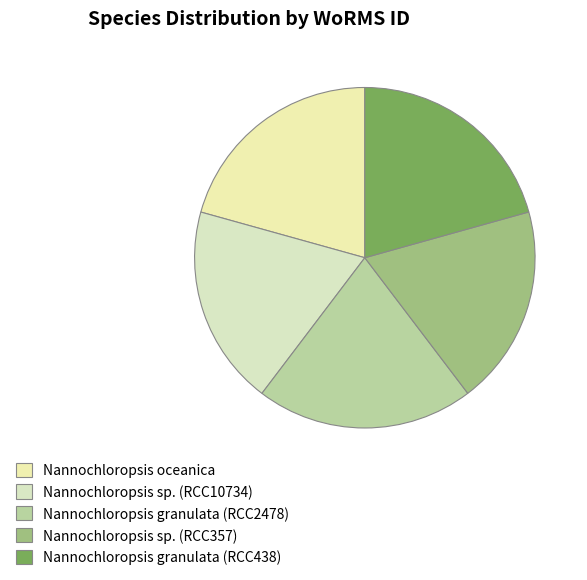

How many slices are in this pie chart?

5